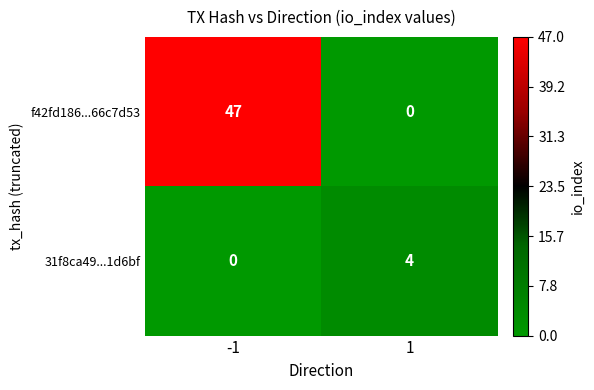

True or false: 31f8ca49...1d6bf has a value of 0 at -1.

True